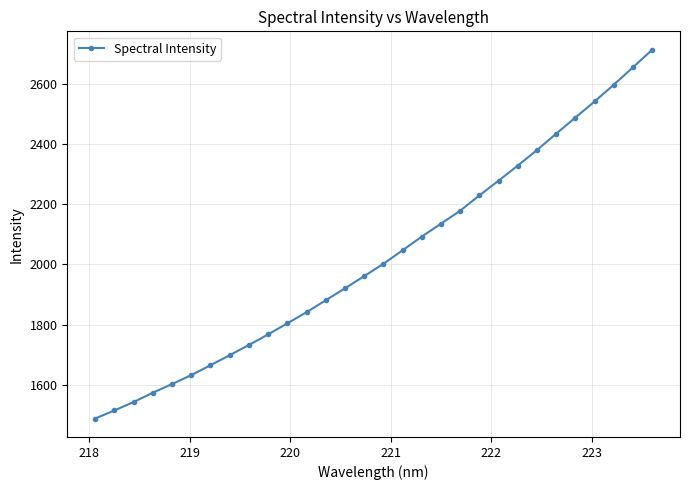

What is the sum of all values?

60733.1